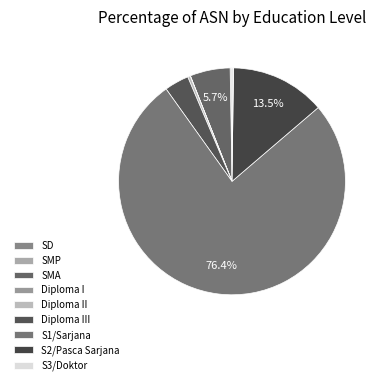

The S1/Sarjana slice represents 90% of the pie. True or false?

False